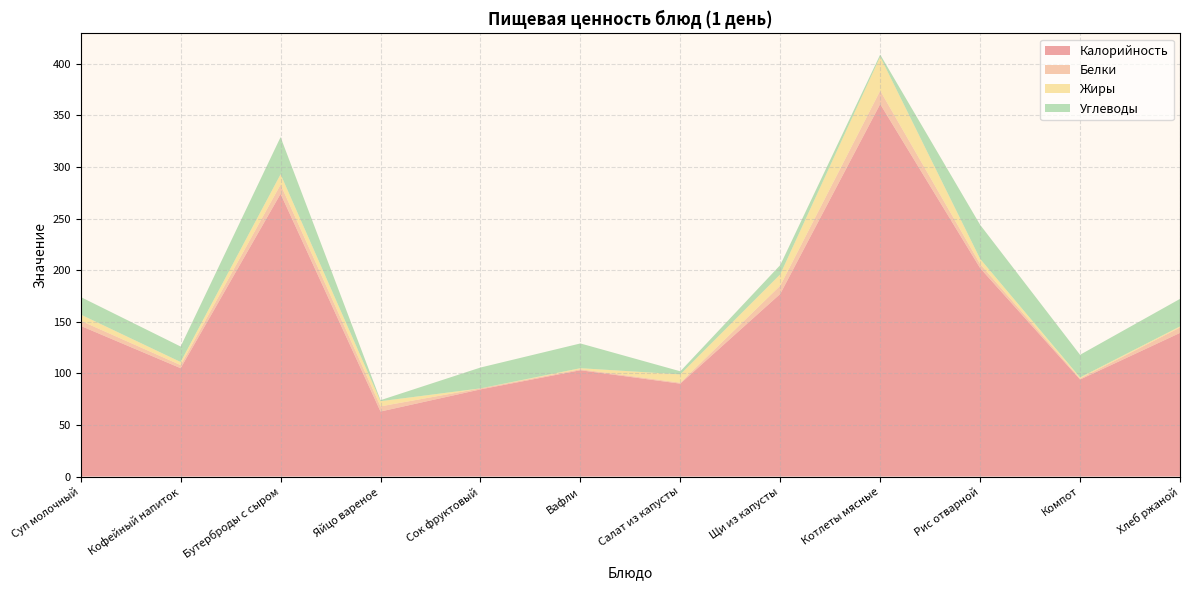

Reading right to left, transcribe all the data shown in this chart.

Калорийность: 139.2	94.0	202.0	361.0	177.0	90.0	103.0	84.4	63.0	274.0	105.0	146.0
Белки: 5.3	1.0	4.0	13.0	8.0	1.0	1.0	1.0	5.0	9.0	3.0	5.0
Жиры: 1.0	1.0	5.0	33.0	11.0	8.0	1.0	0.0	5.0	10.0	3.0	6.0
Углеводы: 26.7	22.0	33.0	2.0	9.0	3.0	24.0	20.2	1.0	36.0	15.0	17.0